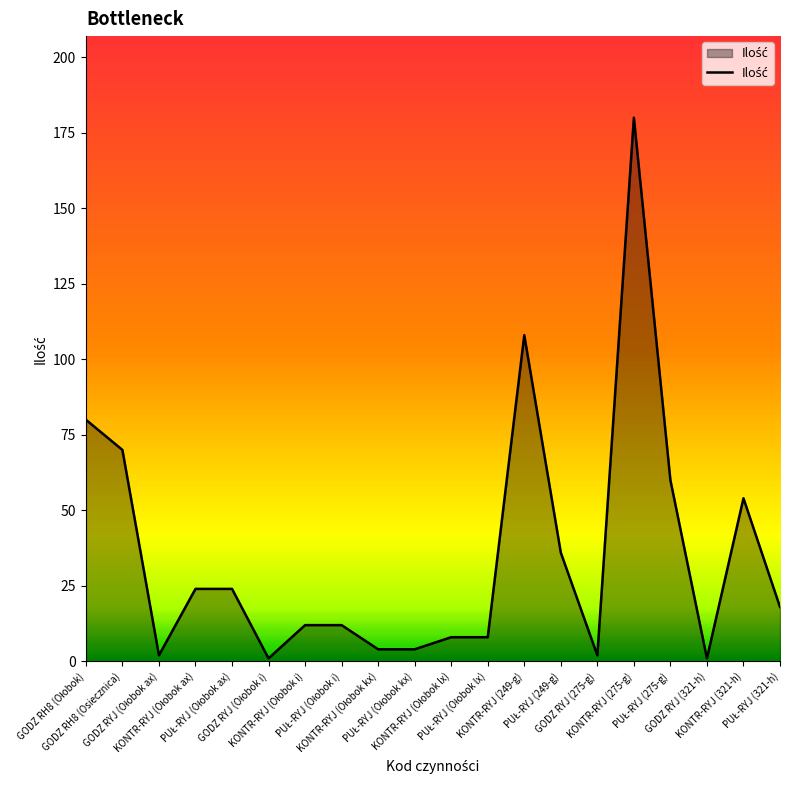

What is the greatest value displayed?

180